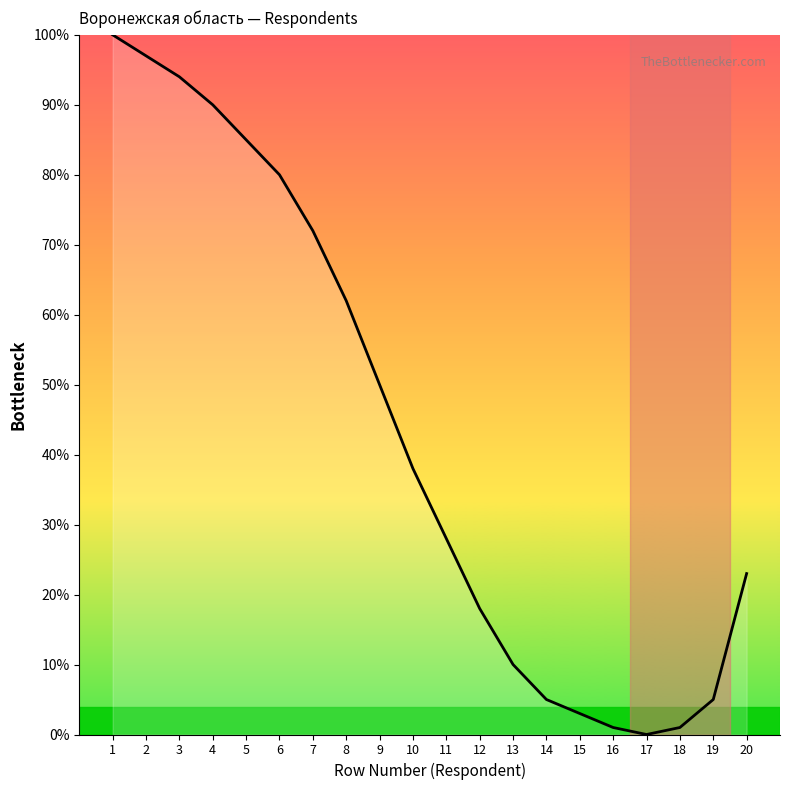

How many interior local valleys (lower than both neighbors) does the data have?

1